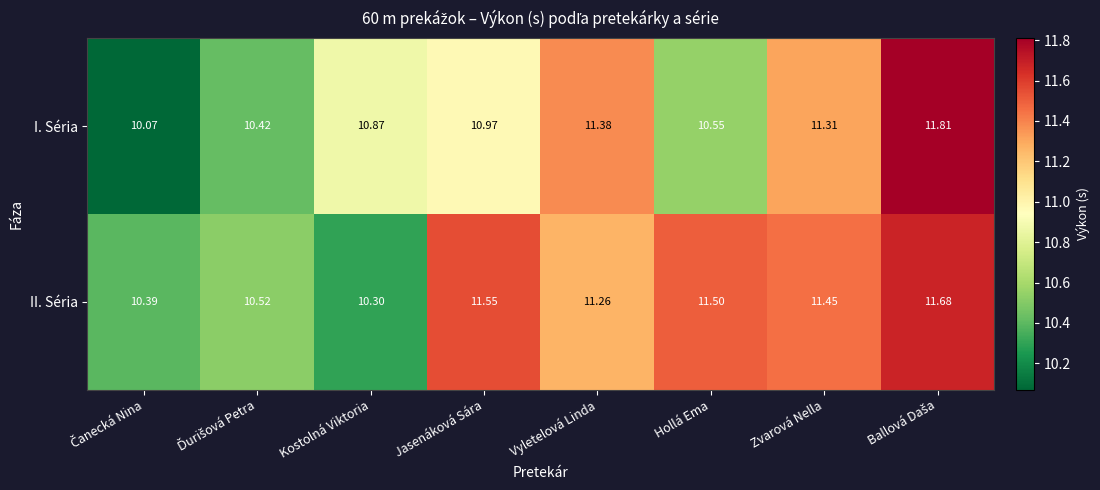

At which label is II. Séria closest to 10?

Kostolná Viktoria